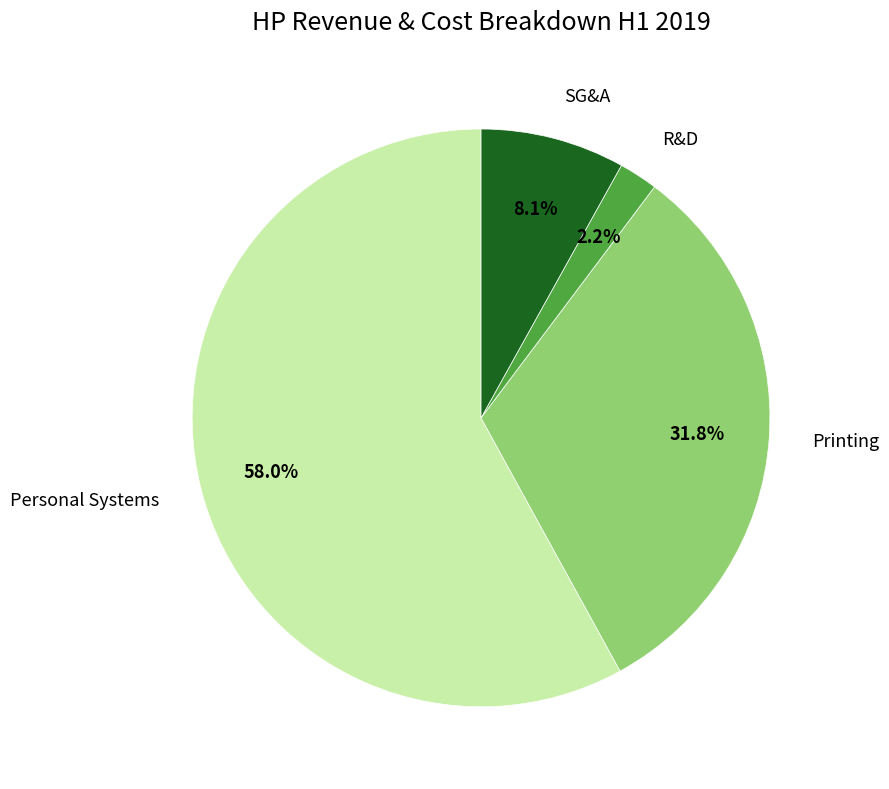

The Printing slice represents 21% of the pie. True or false?

False